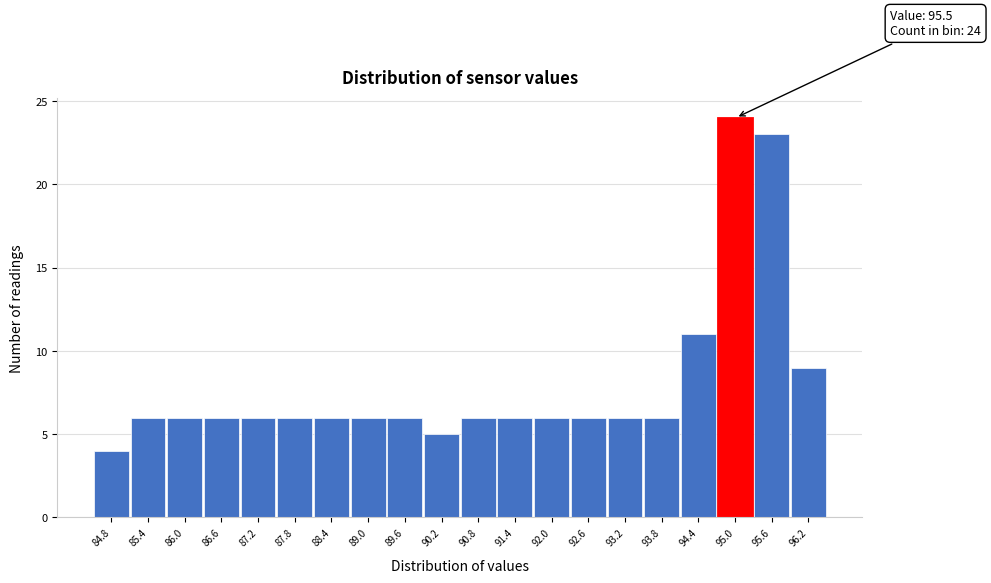

Reading left to right, what are all the values shown in this chart?

84.8=4	85.4=6	86.0=6	86.6=6	87.2=6	87.8=6	88.4=6	89.0=6	89.6=6	90.2=5	90.8=6	91.4=6	92.0=6	92.6=6	93.2=6	93.8=6	94.4=11	95.0=24	95.6=23	96.2=9